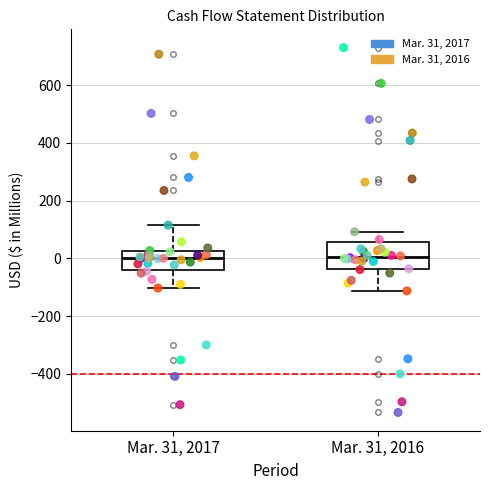

Comparing the boxes themselves (not the whiskers), which one is the tallest?

Mar. 31, 2016